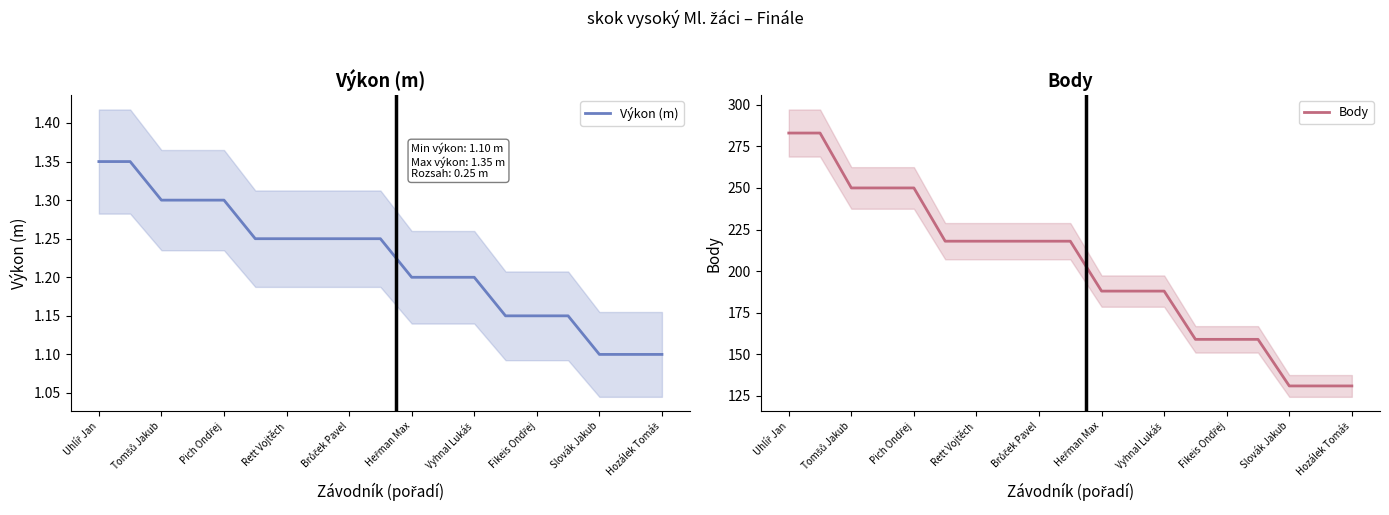

Is it true that Výkon (m) equals 0.4 at Rett Vojtěch?

False